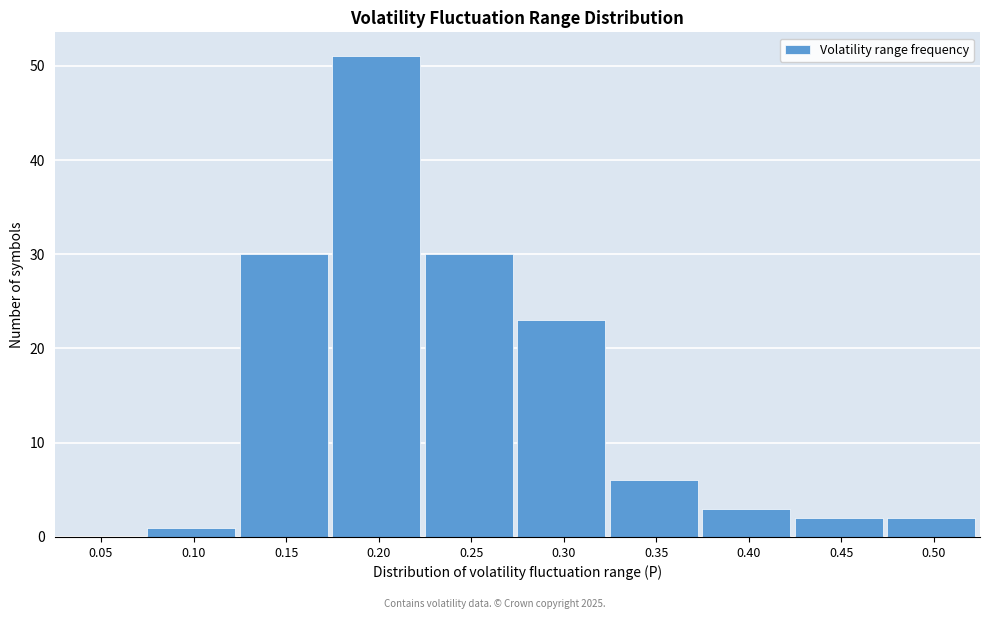

Reading left to right, transcribe all the data shown in this chart.

0.05=0	0.10=1	0.15=30	0.20=51	0.25=30	0.30=23	0.35=6	0.40=3	0.45=2	0.50=2